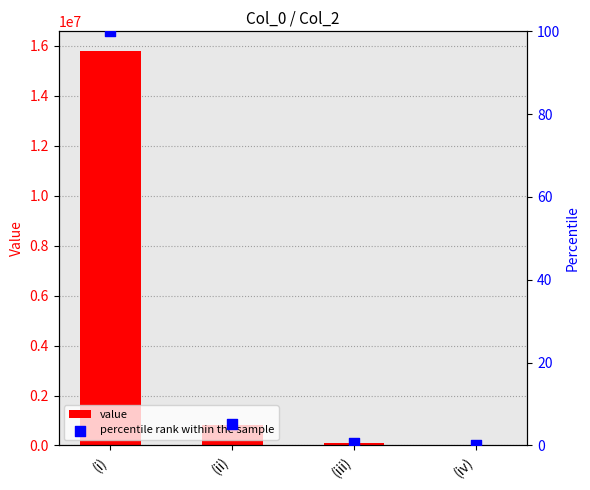

Which series has the largest Y range (max minus min)?

value